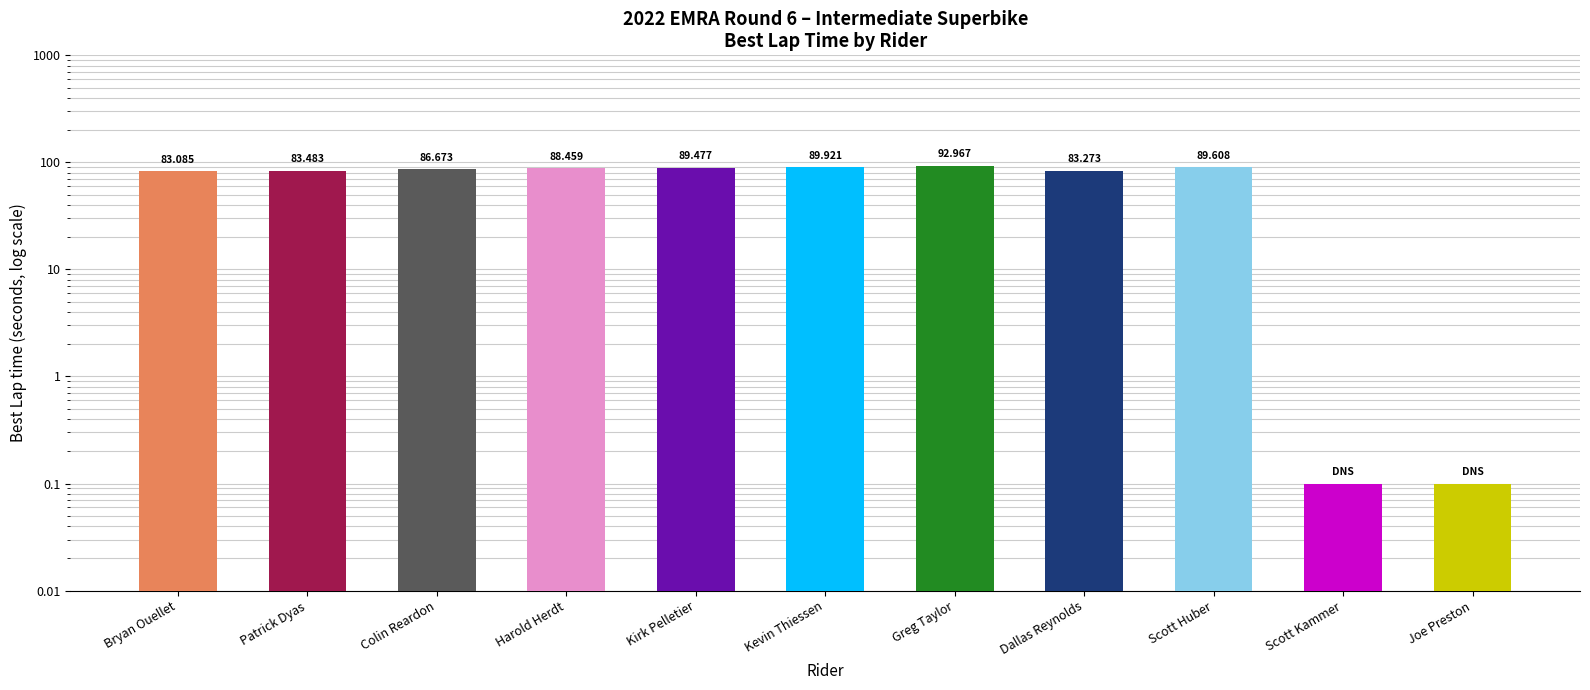

Rank the categories by value from highest to lowest.

Greg Taylor, Kevin Thiessen, Scott Huber, Kirk Pelletier, Harold Herdt, Colin Reardon, Patrick Dyas, Dallas Reynolds, Bryan Ouellet, Scott Kammer, Joe Preston